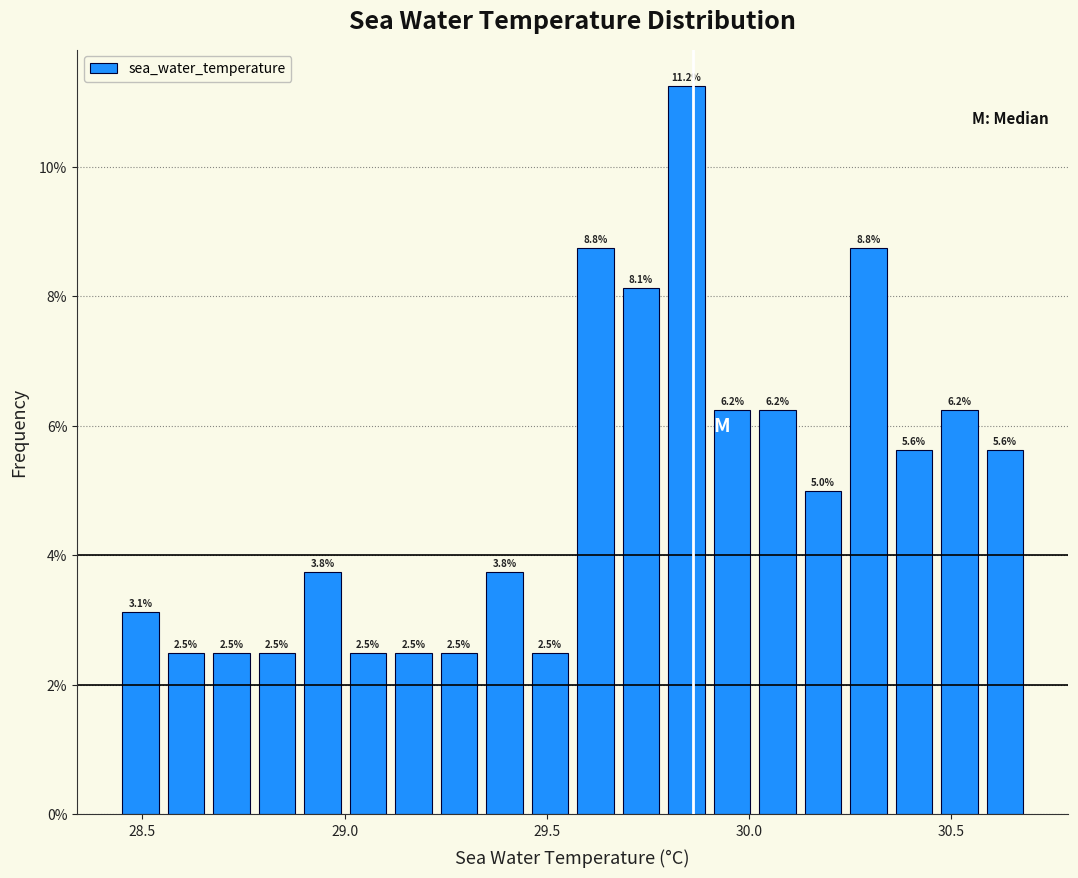

Around what value on the x-axis is the tallest bar? Give the approximate position of its centre, as read against the axis.

29.85